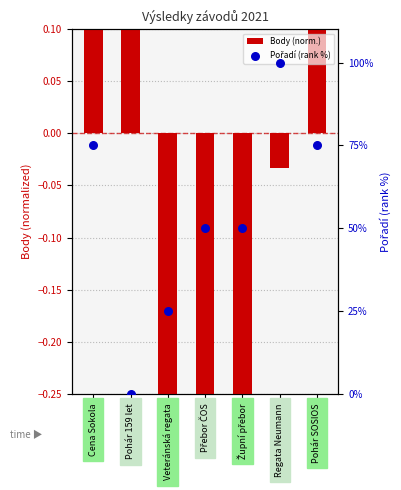

Which series has the largest total across all categories?

Pořadí (rank %)